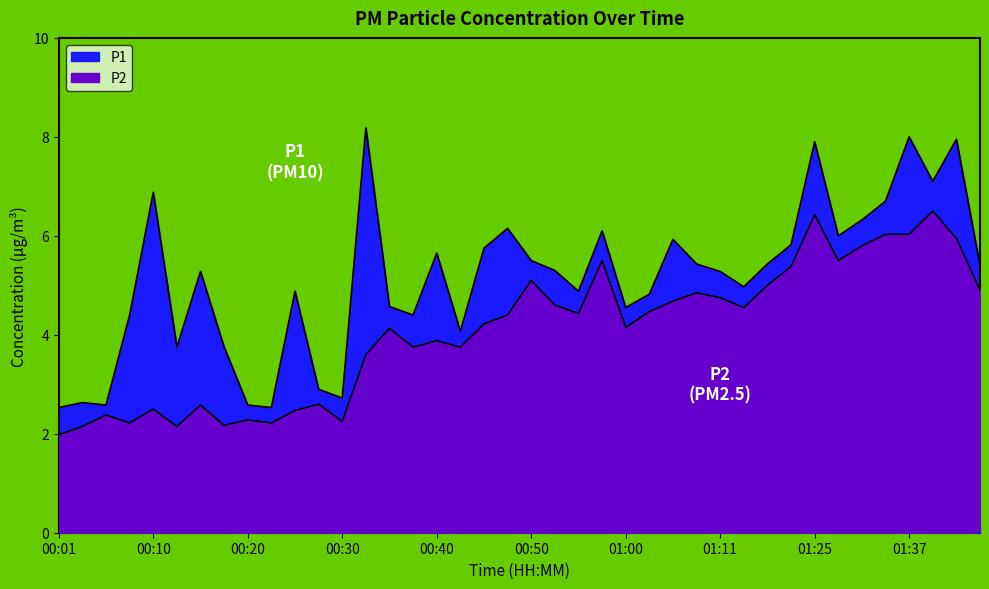

At how many categories does at least one series exceed 6?

10